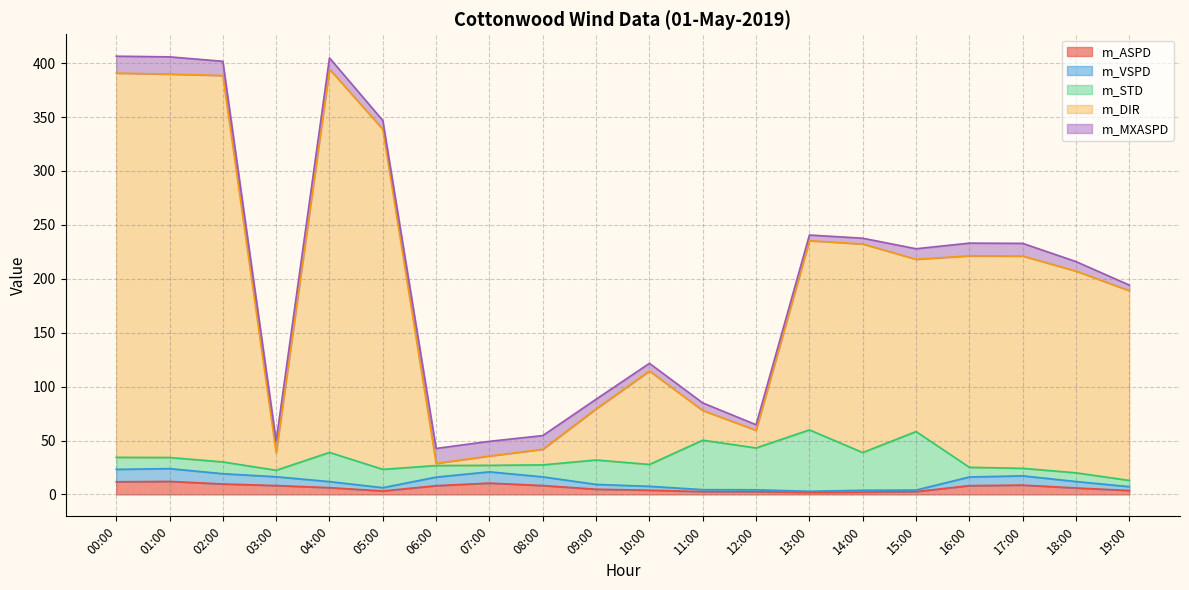

True or false: m_ASPD has a value of 11.7 at 00:00.

True